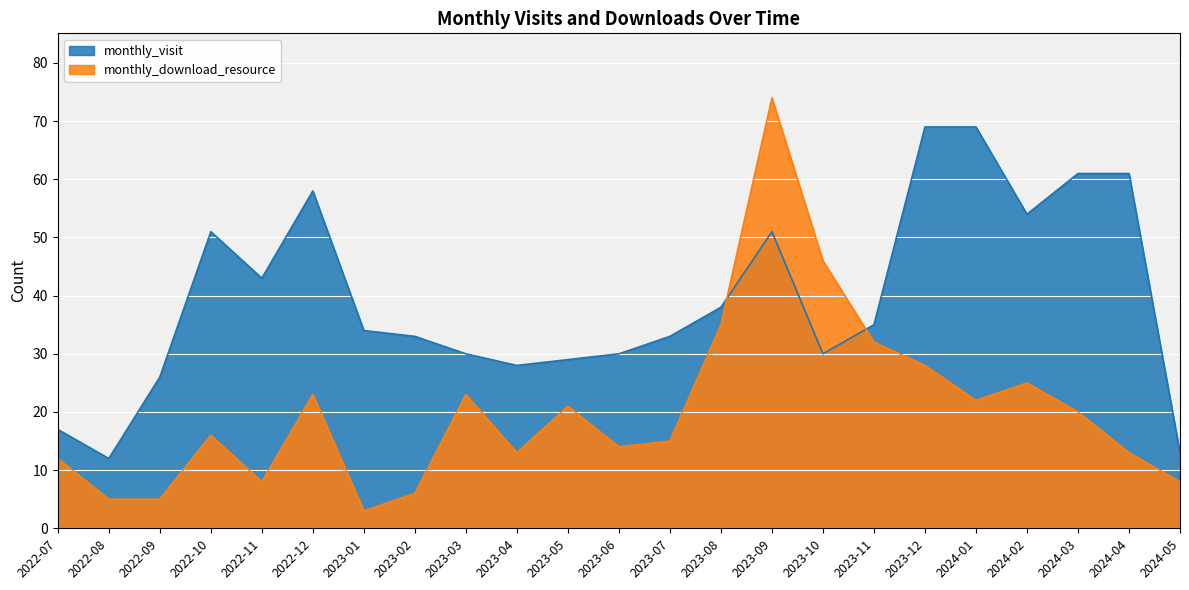

At 2023-11, list the series in order from largest to smallest.

monthly_visit, monthly_download_resource